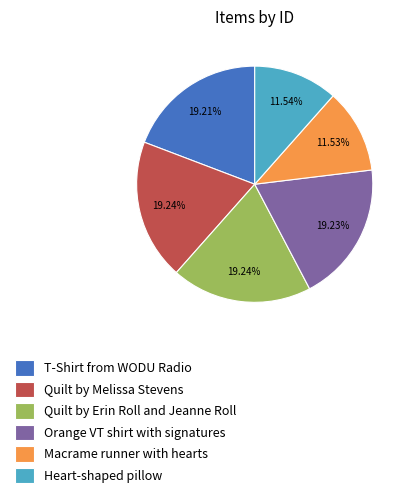

What is the ratio of the value at Quilt by Melissa Stevens to the value at Quilt by Erin Roll and Jeanne Roll?

1.0